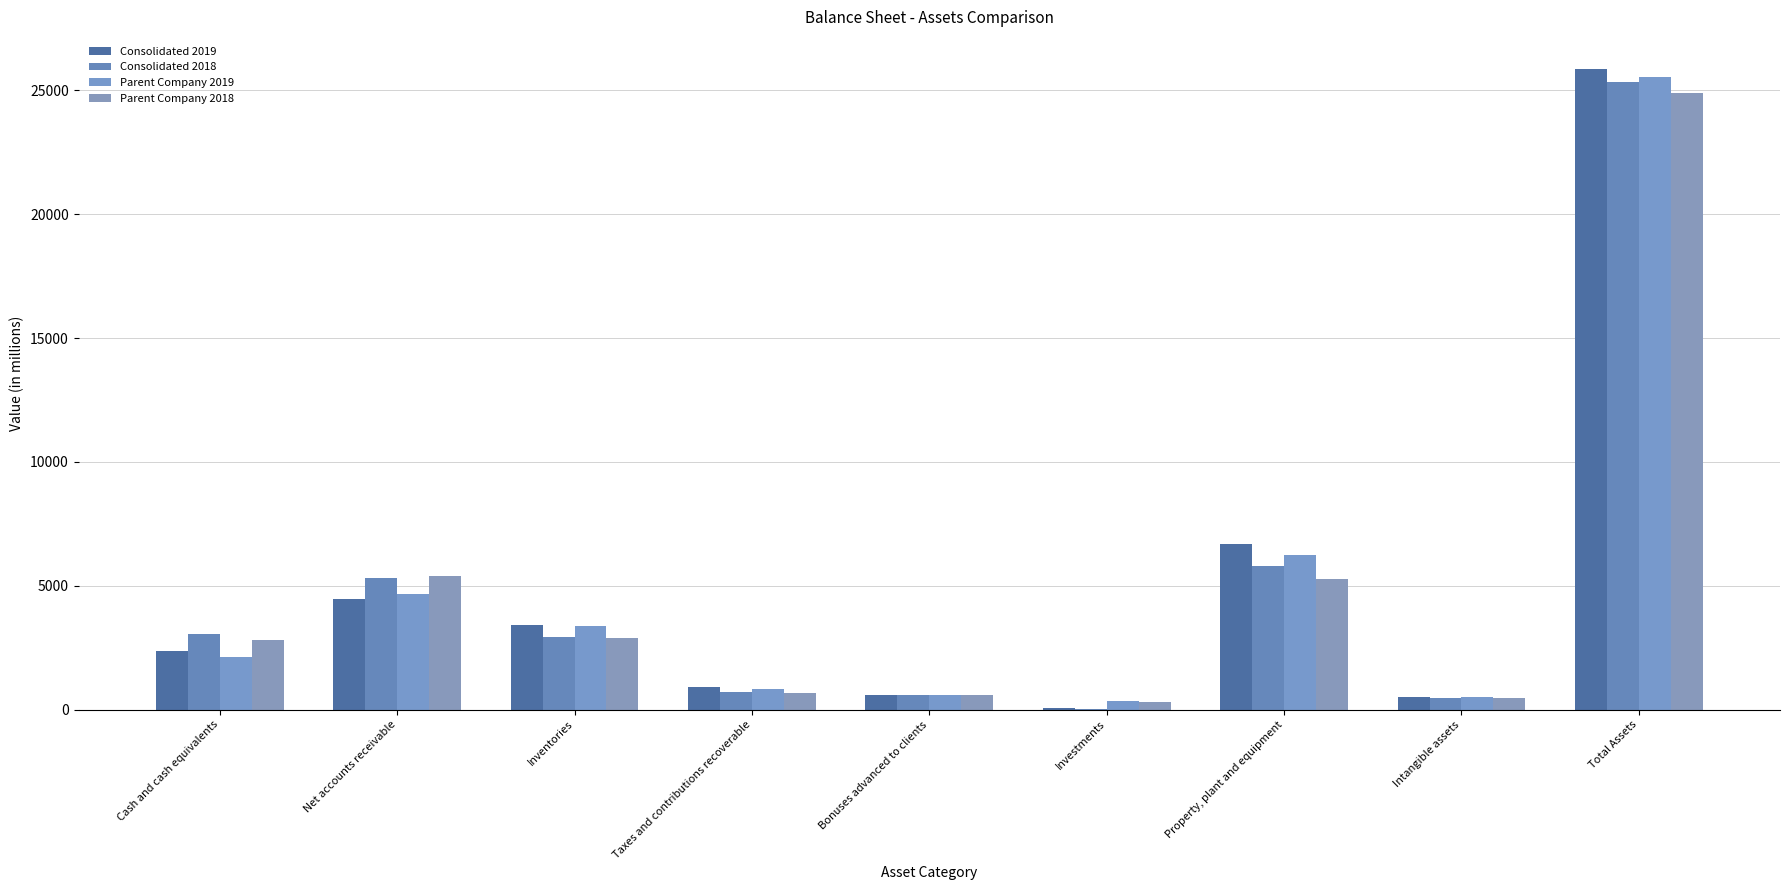

How many distinct data groups are displayed?

4